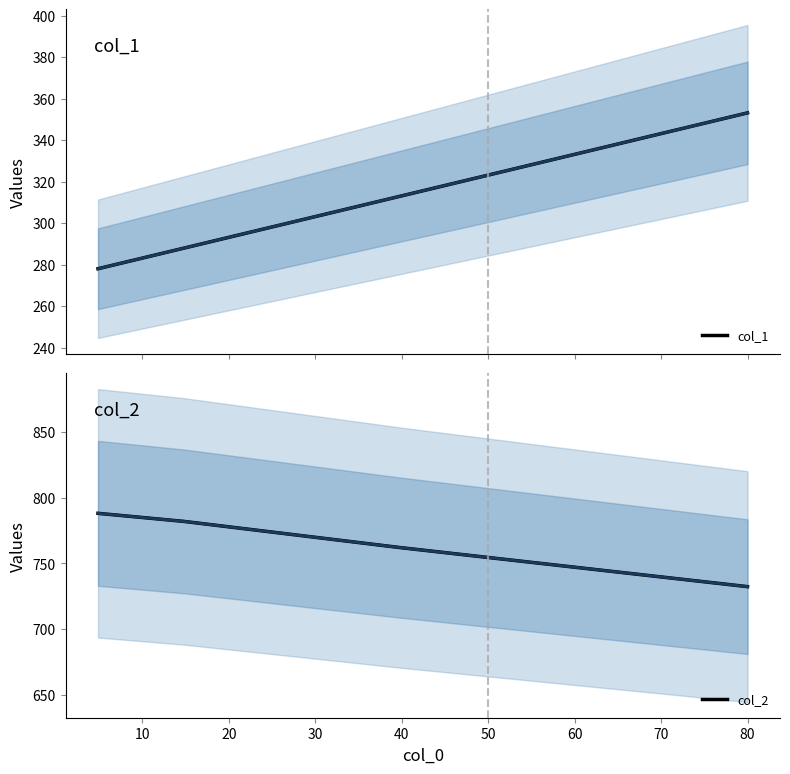

Is this an area chart (filled region under the line)?

No